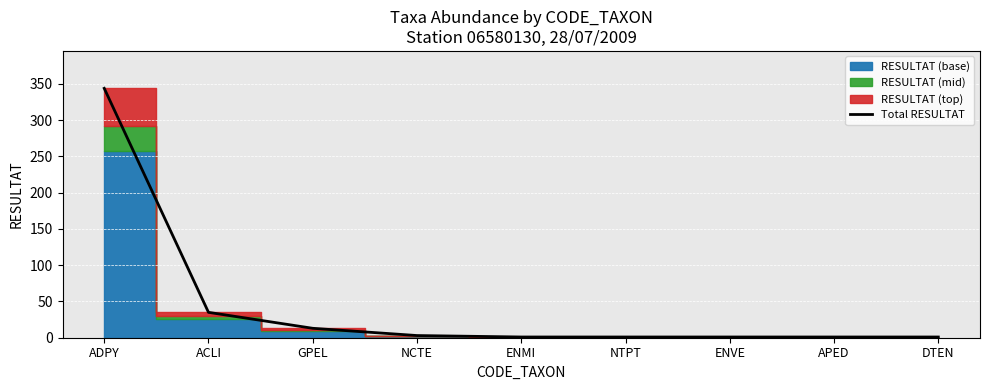

What is the sum of the values at ENVE and NTPT?

2